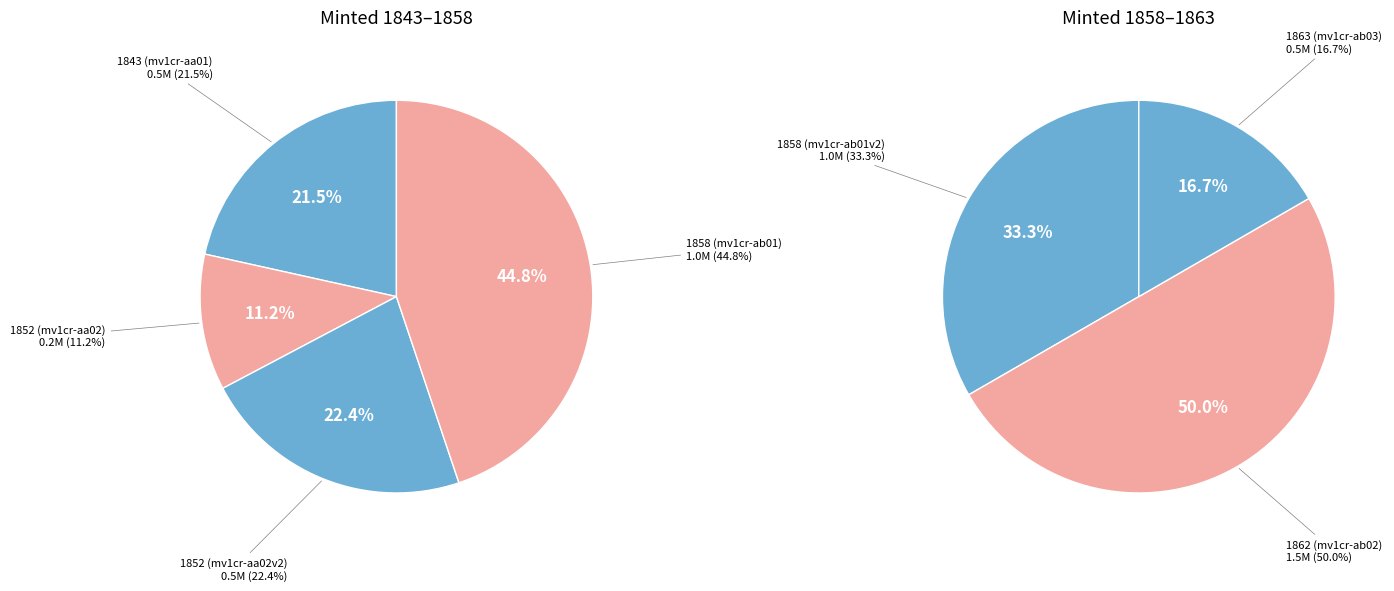

Rank the categories by value from lowest to highest.

1852 (mv1cr-aa02), 1843 (mv1cr-aa01), 1852 (mv1cr-aa02v2), 1863 (mv1cr-ab03), 1858 (mv1cr-ab01), 1858 (mv1cr-ab01v2), 1862 (mv1cr-ab02)